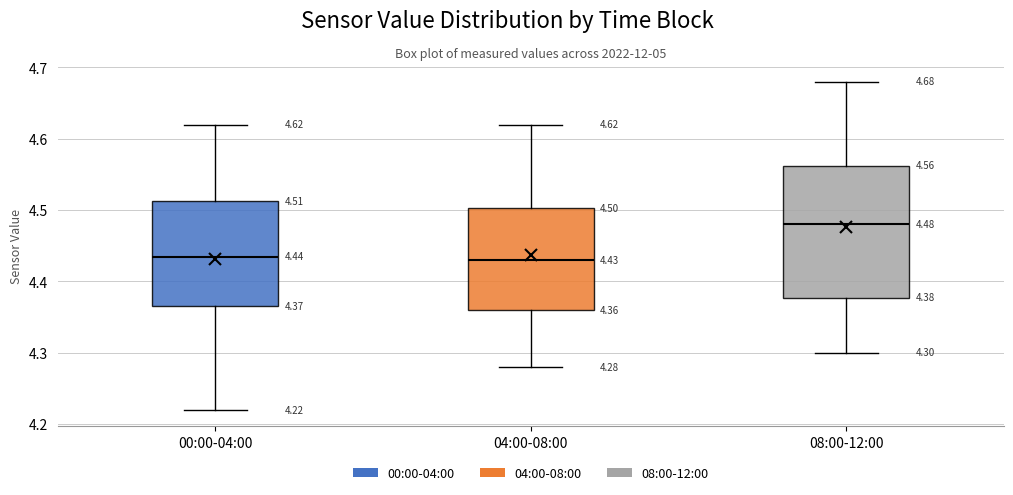

Which box is the tallest, from its lower edge to its upper edge?

08:00-12:00